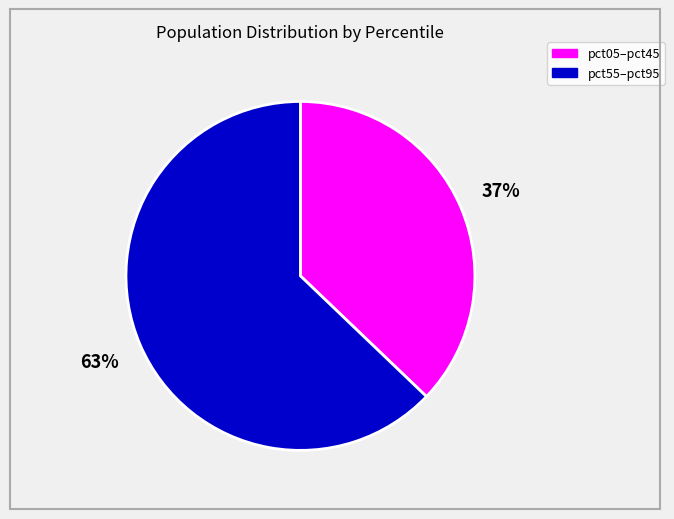

Does any single category account for the majority?

Yes